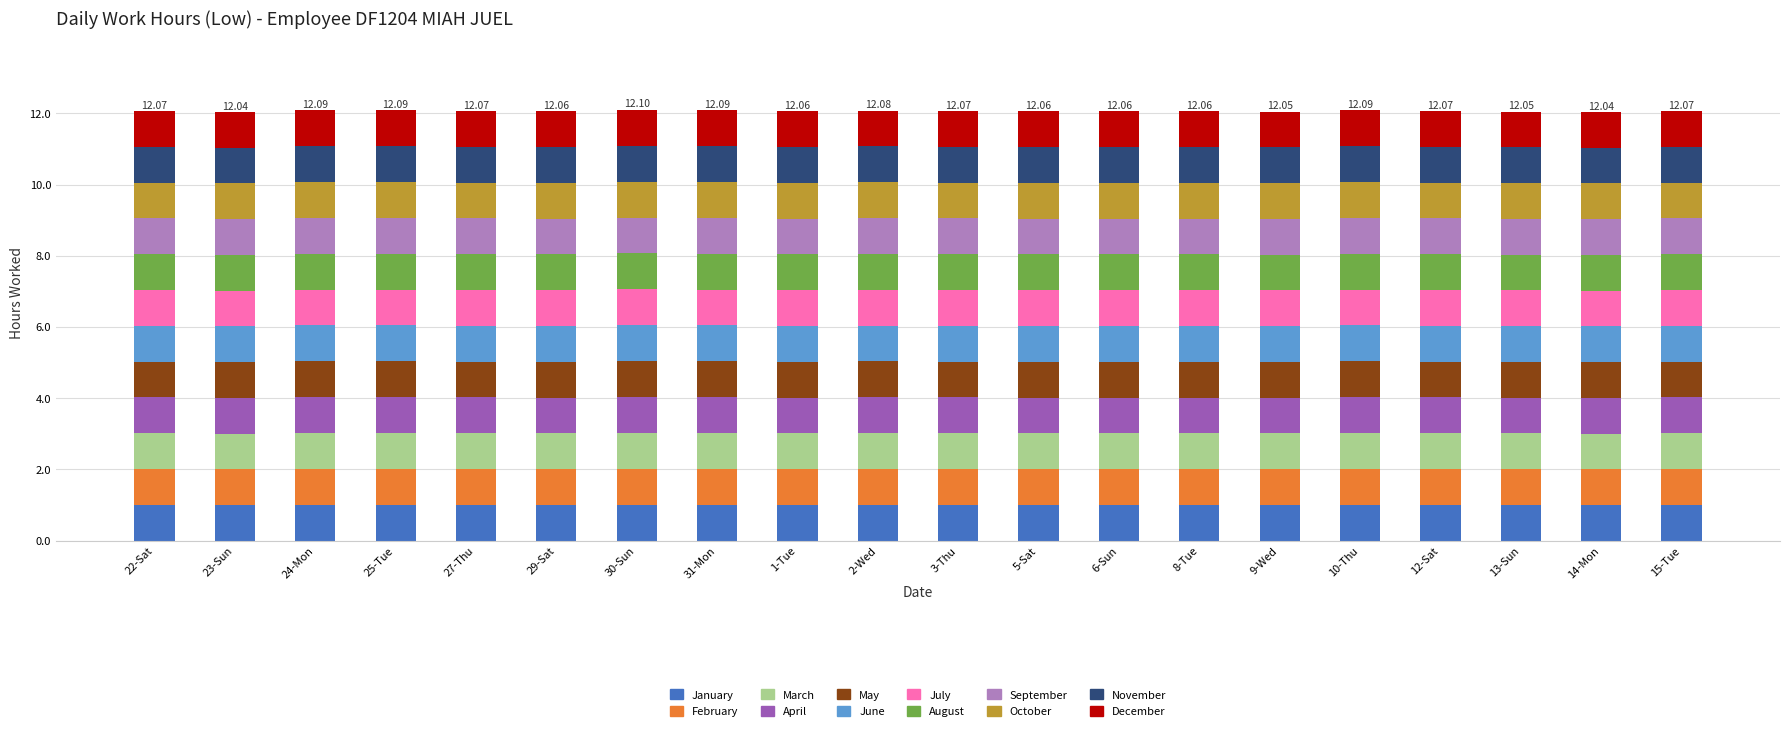

What is the total value across all series at 3-Thu?

12.1